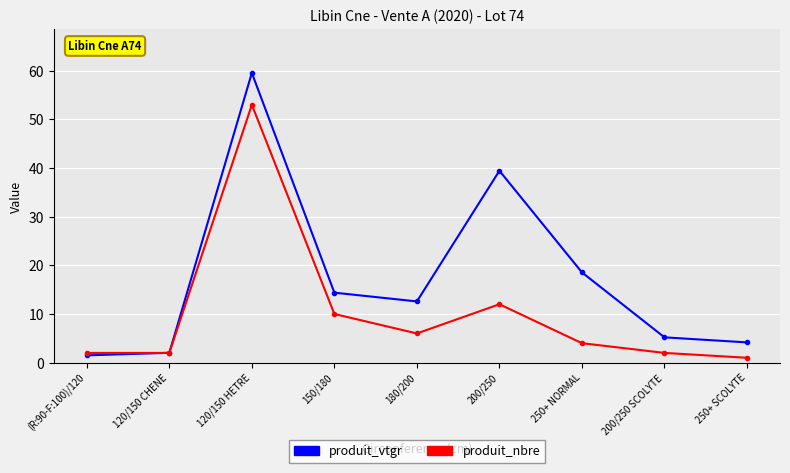

What is the value of the produit_vtgr point at the 9th from the left?

4.2